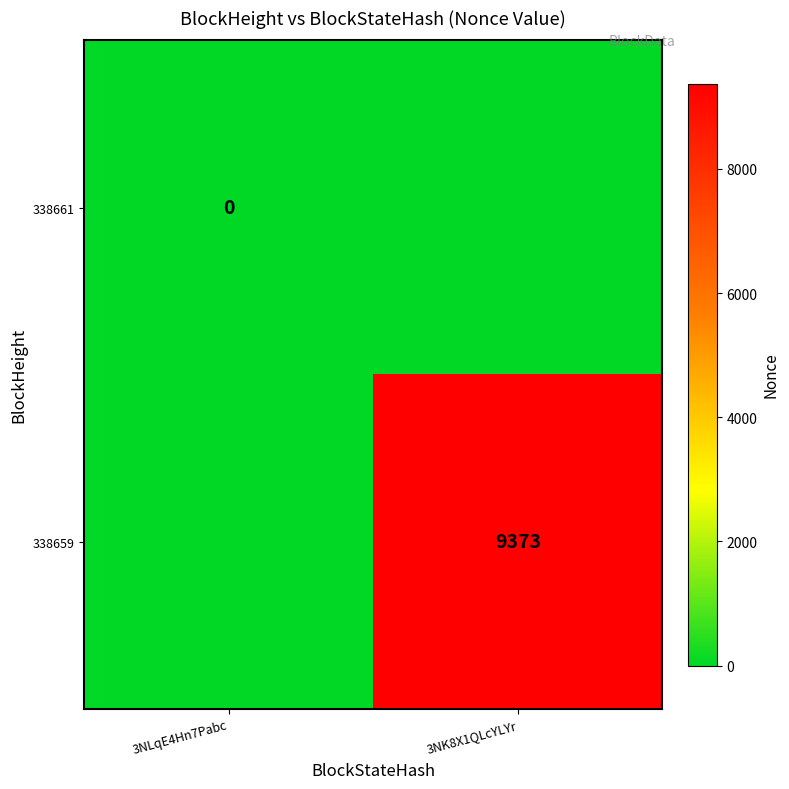

Is the value of 338659 at 3NK8X1QLcYLYr greater than the value of 338661 at 3NLqE4Hn7Pabc?

Yes